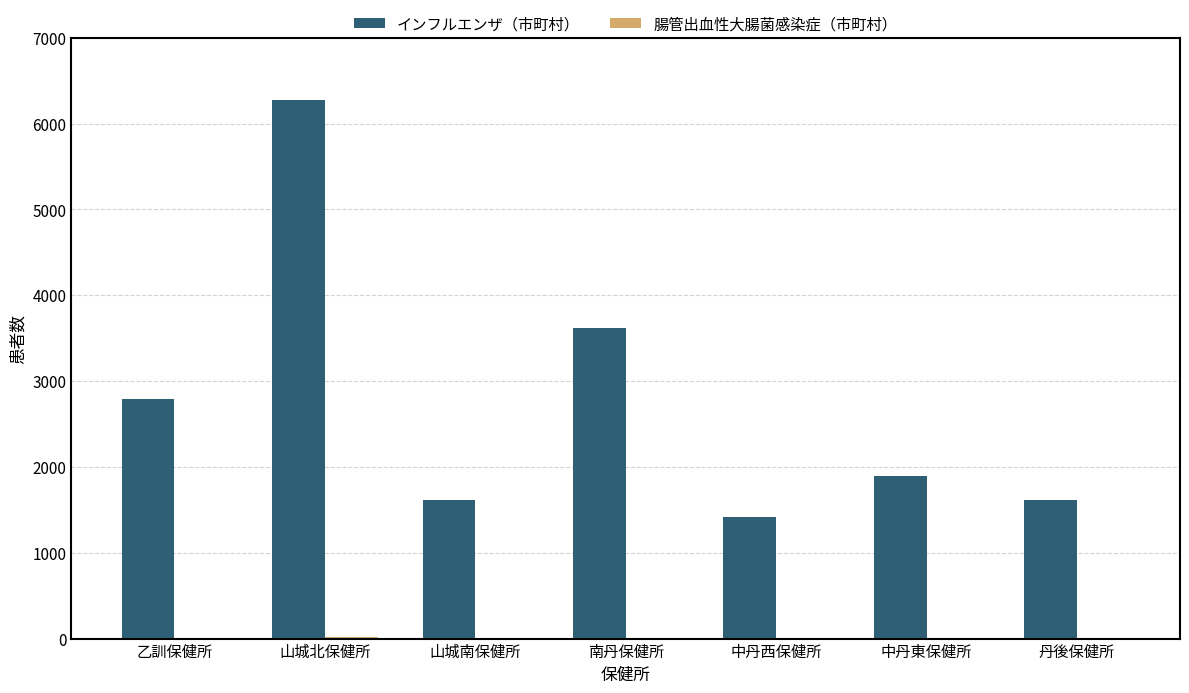

The インフルエンザ（市町村） series shows 6278 at 山城北保健所. True or false?

True